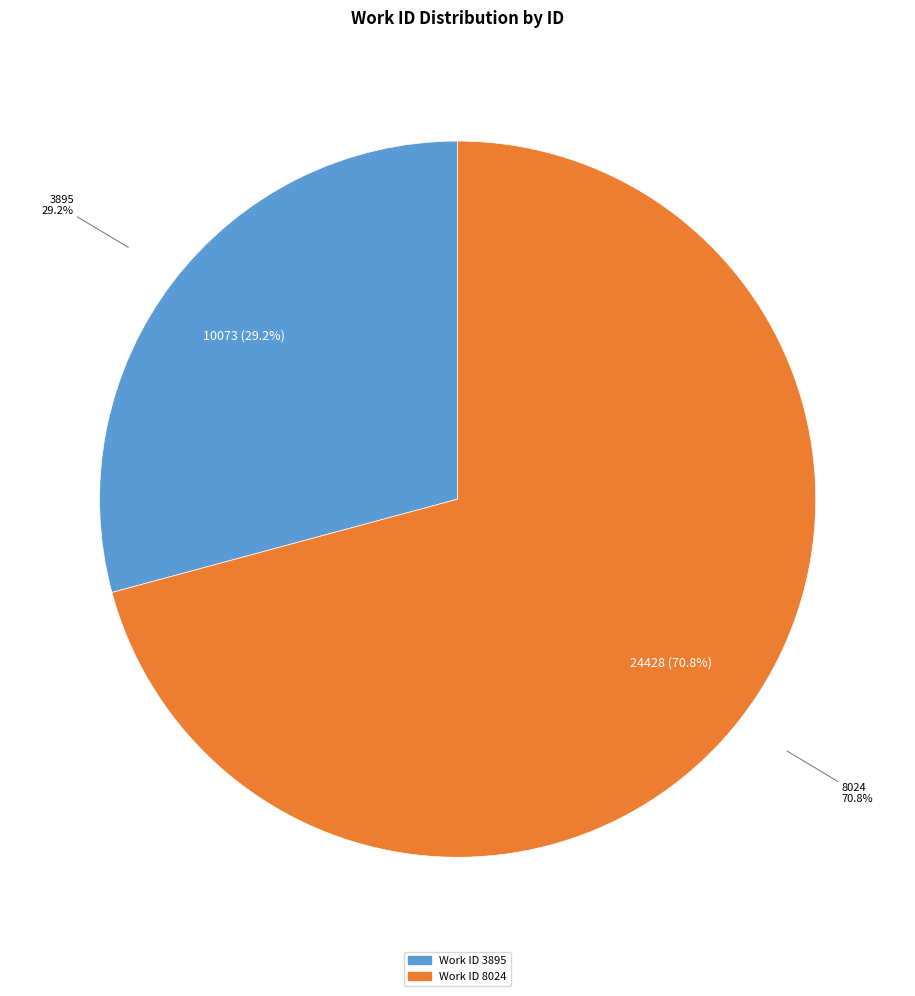

To the nearest percent, what is the difference between the 8024 and 3895 slice percentages?

42%